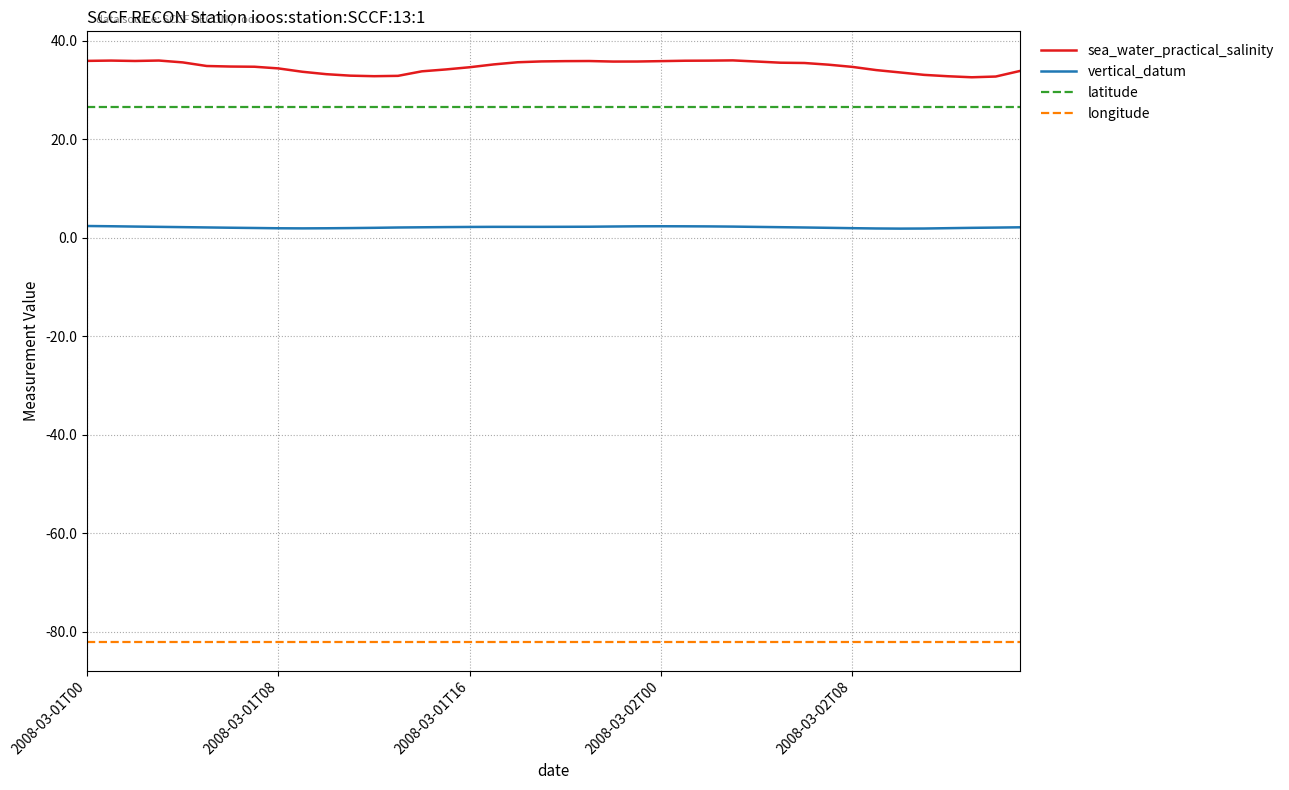

True or false: sea_water_practical_salinity and vertical_datum intersect in this chart.

False